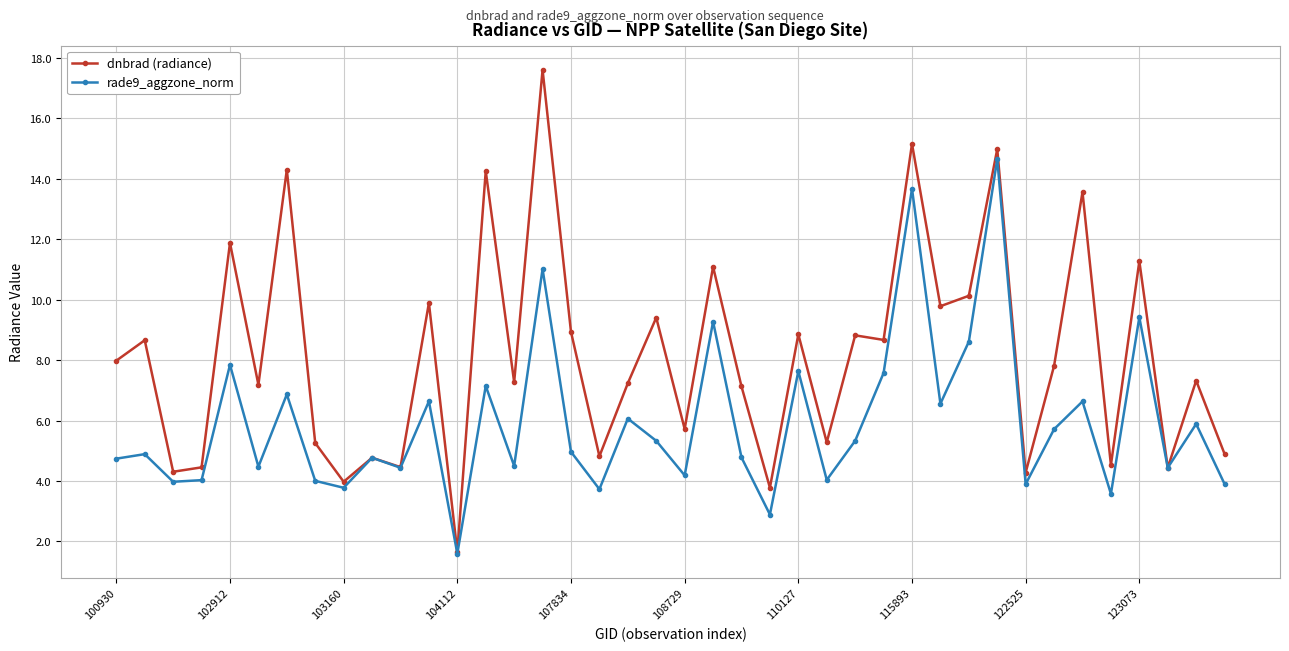

What is the average value of the rade9_aggzone_norm series?

5.9